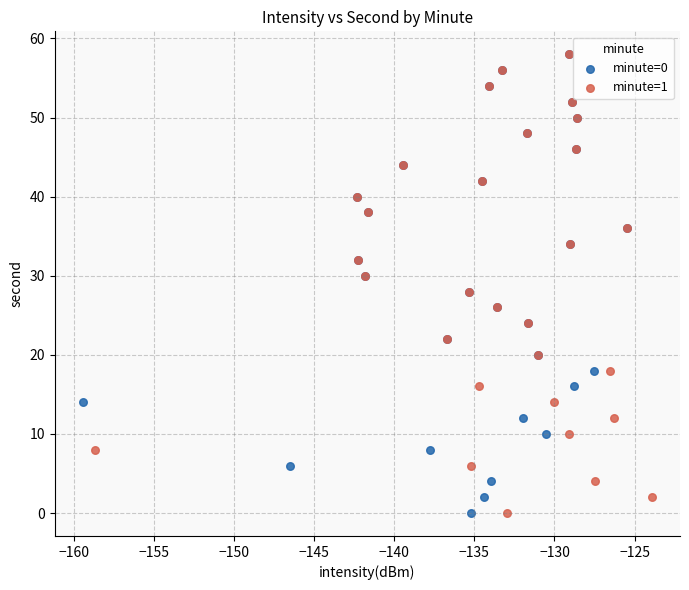

What are all the series names shown in the legend?

minute=0, minute=1